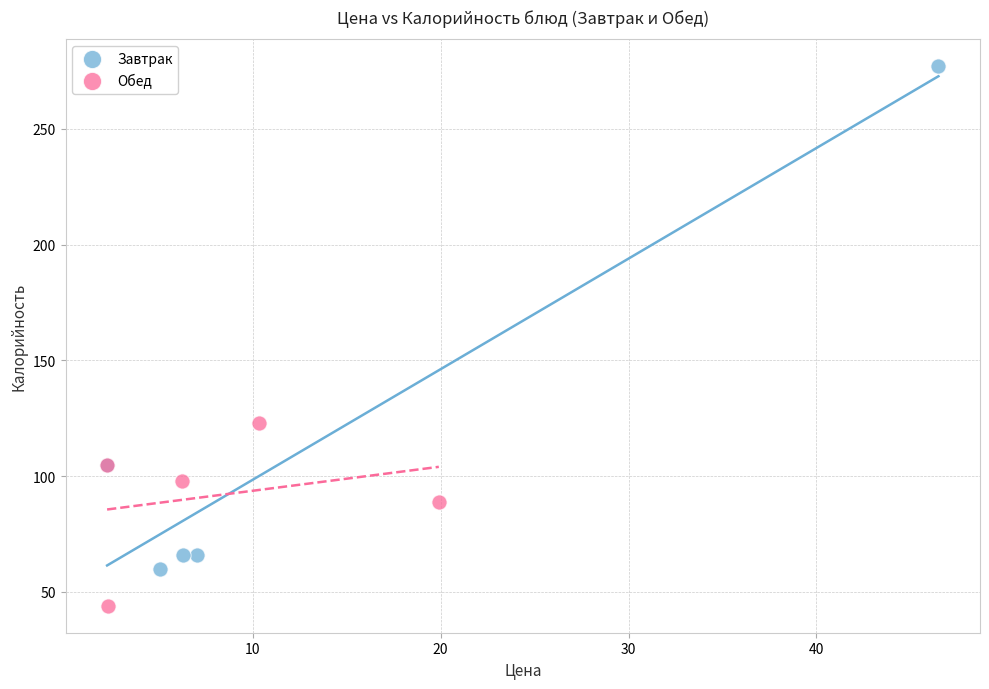

Which series contains the lowest Y value?

Обед